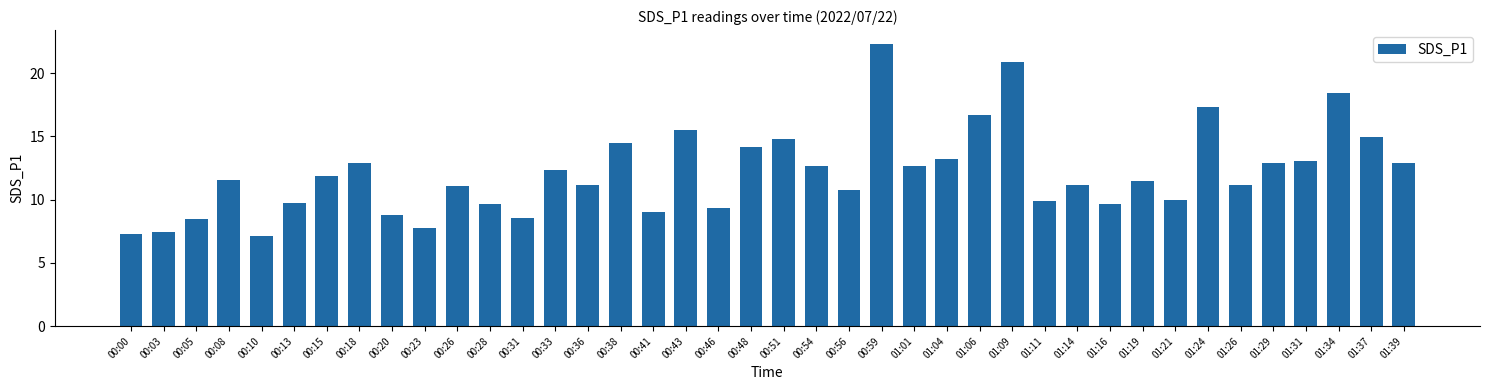

At which category does the chart reach its peak across all series?

00:59